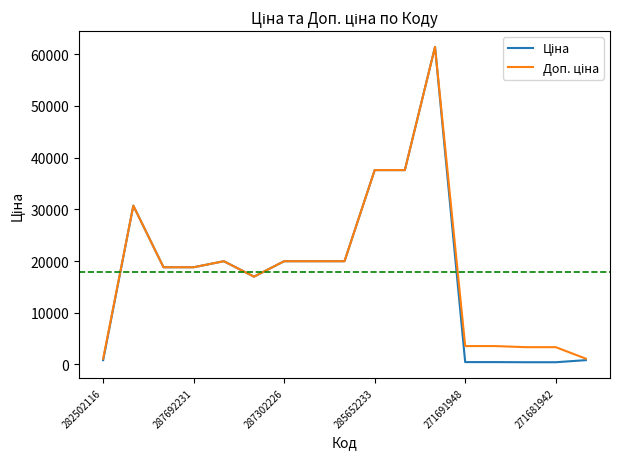

What is the minimum value shown in the chart?

416.6